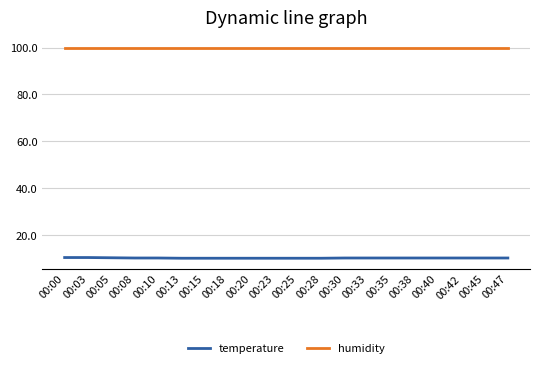

What is the minimum value shown in the chart?

10.1